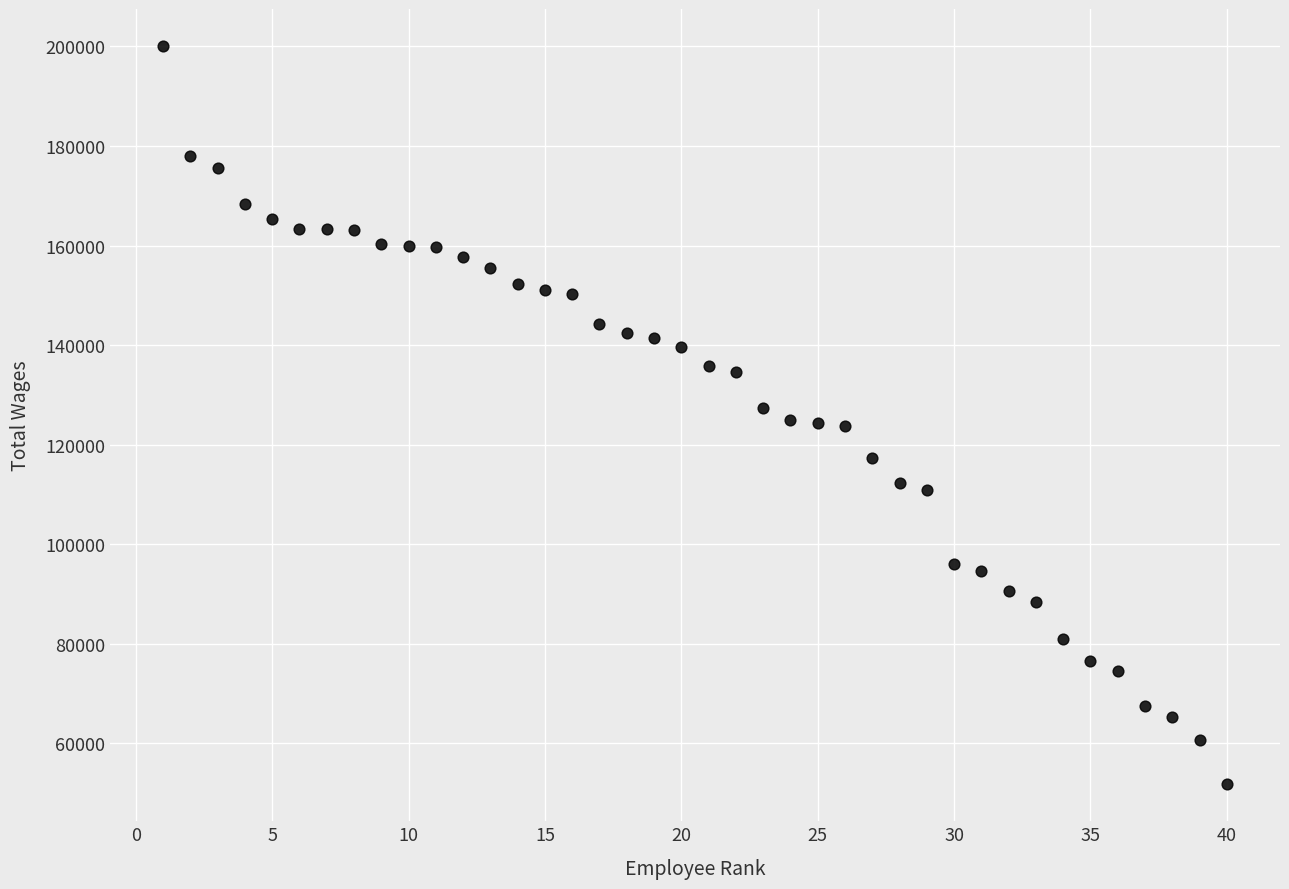

What is the range of X values (max minus min)?

39